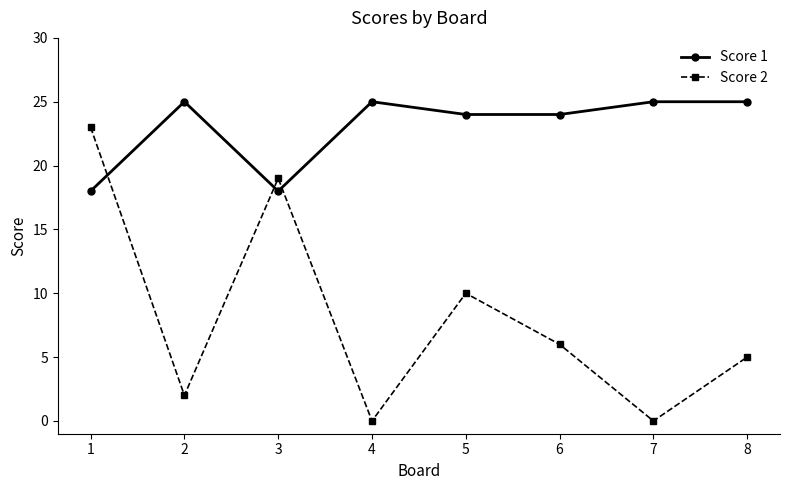

The Score 2 series shows 38 at 1. True or false?

False